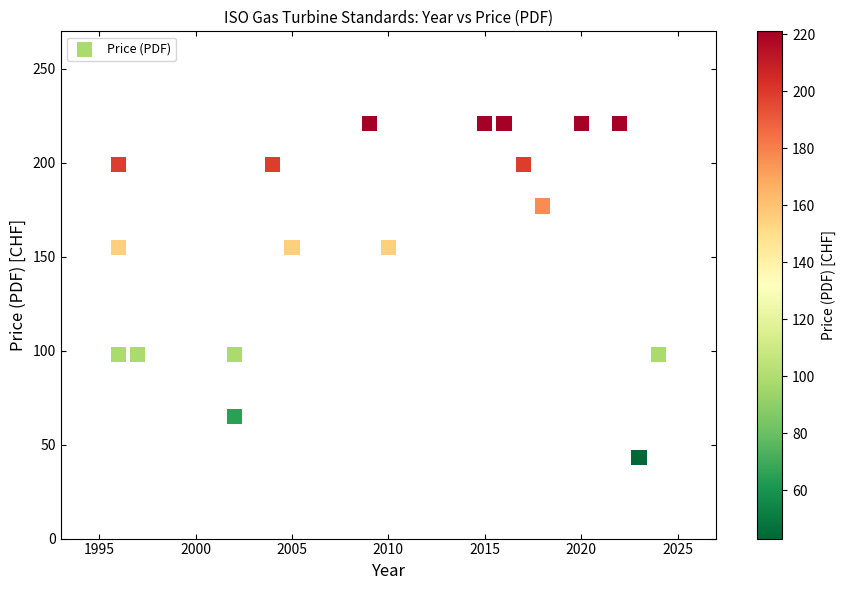

What is the range of Y values (max minus min)?

178